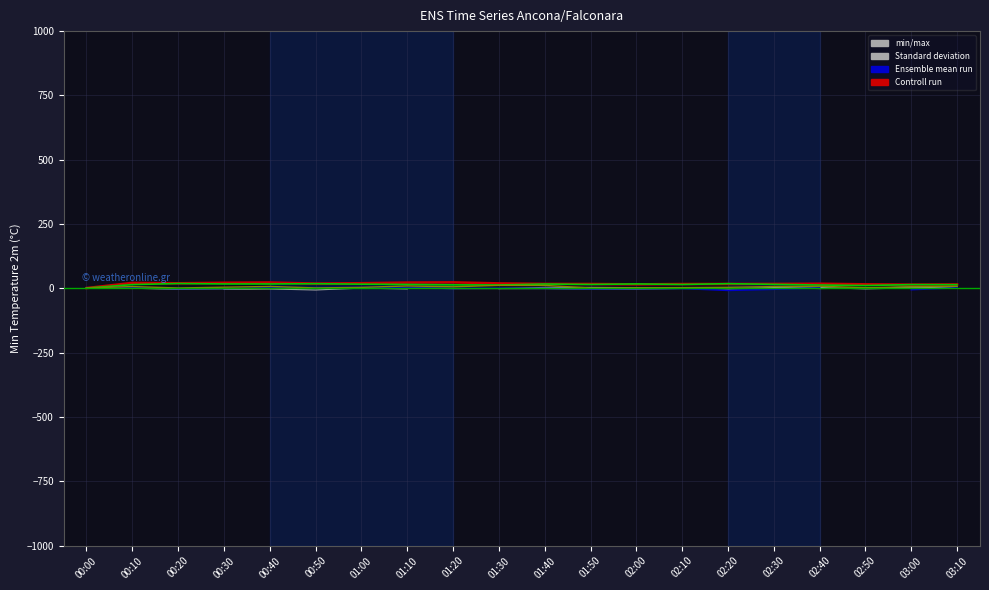

What position from the right is 00:00?

20